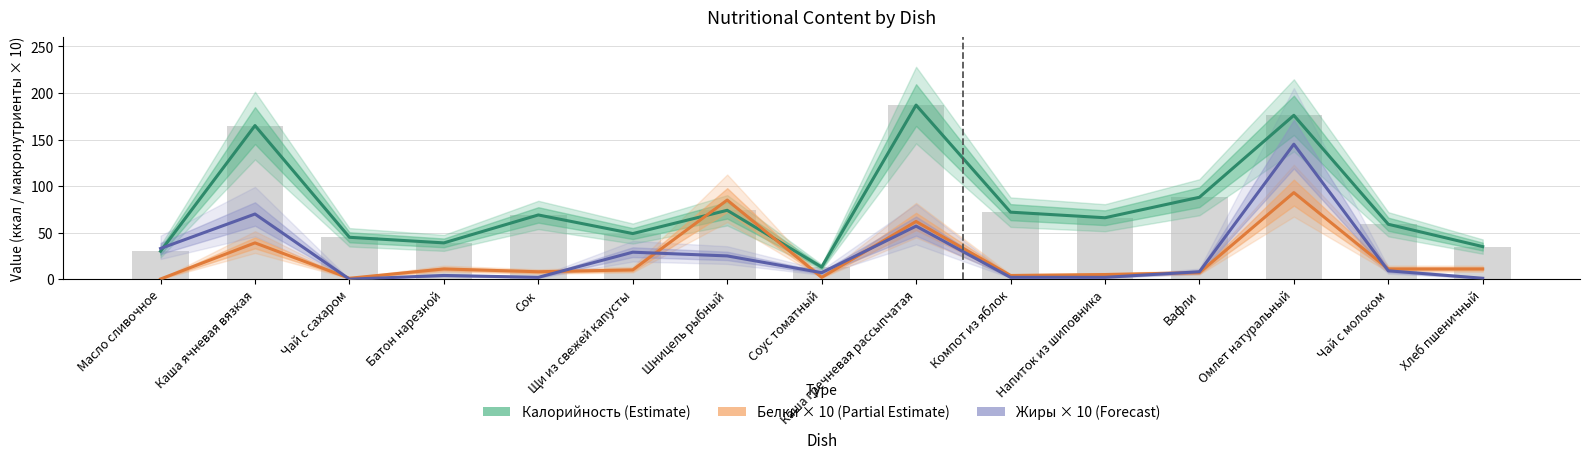

Rank the categories by Белки × 10 (Partial Estimate) value from highest to lowest.

Омлет натуральный, Шницель рыбный, Каша гречневая рассыпчатая, Каша ячневая вязкая, Батон нарезной, Чай с молоком, Хлеб пшеничный, Щи из свежей капусты, Сок, Вафли, Напиток из шиповника, Компот из яблок, Соус томатный, Чай с сахаром, Масло сливочное